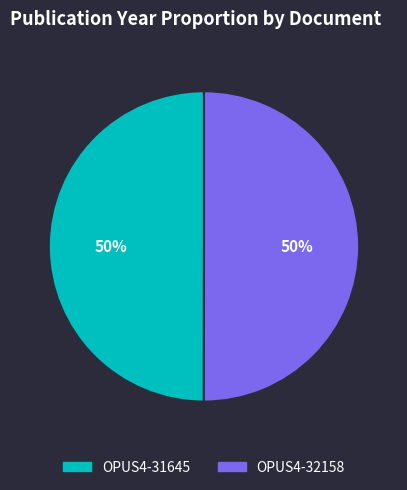

Do OPUS4-32158 and OPUS4-31645 together represent more than half of the pie?

Yes